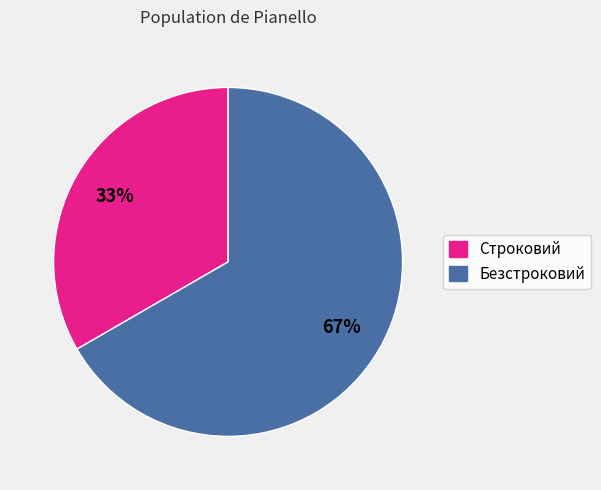

Is the sum of Безстроковий and Строковий greater than half?

Yes